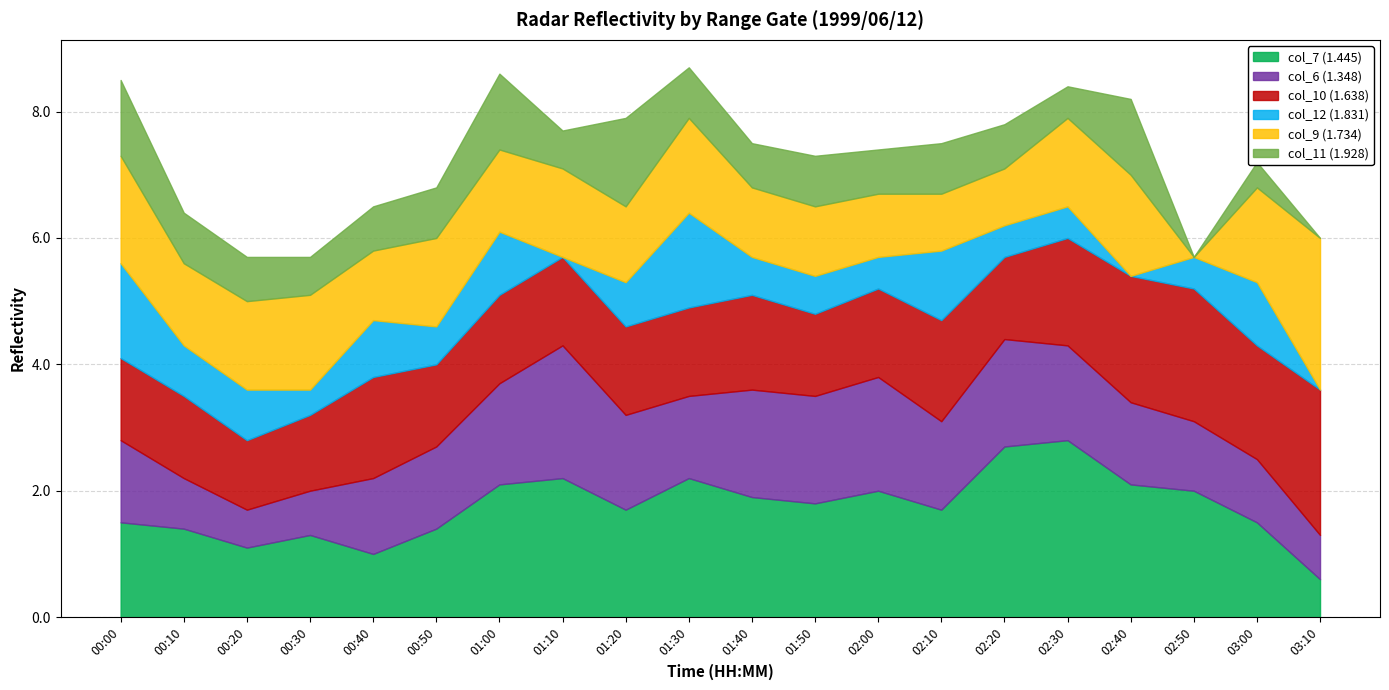

Which series has the largest range (max minus min)?

col_9 (1.734)